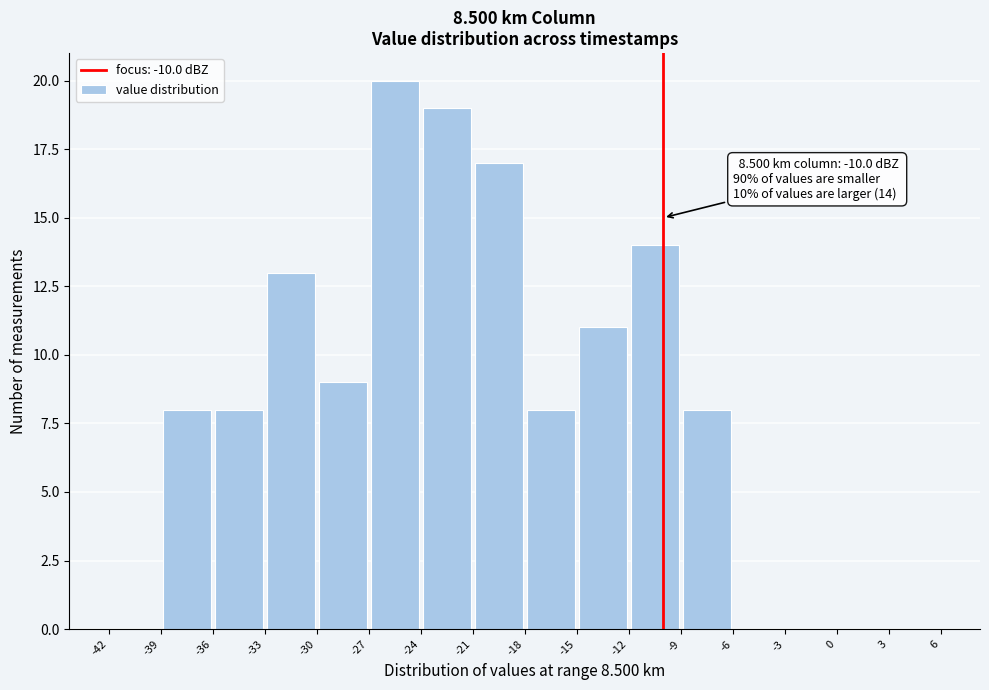

Over which range of the x-axis is the bar tallest?

-27 to -24